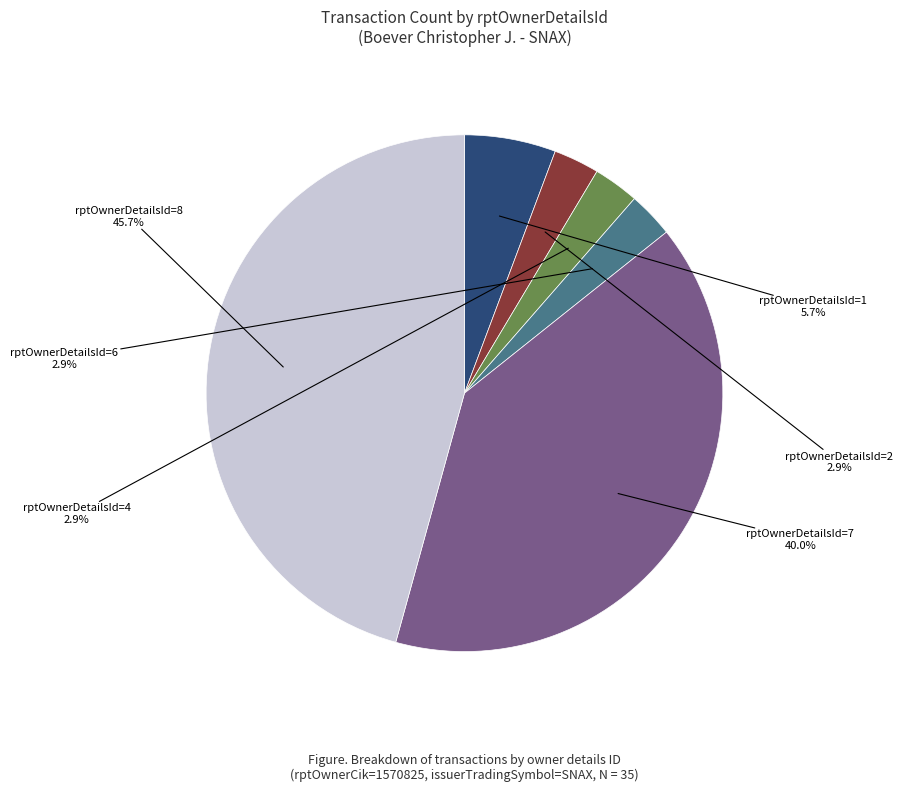

To the nearest percent, what is the average slice percentage?

17%